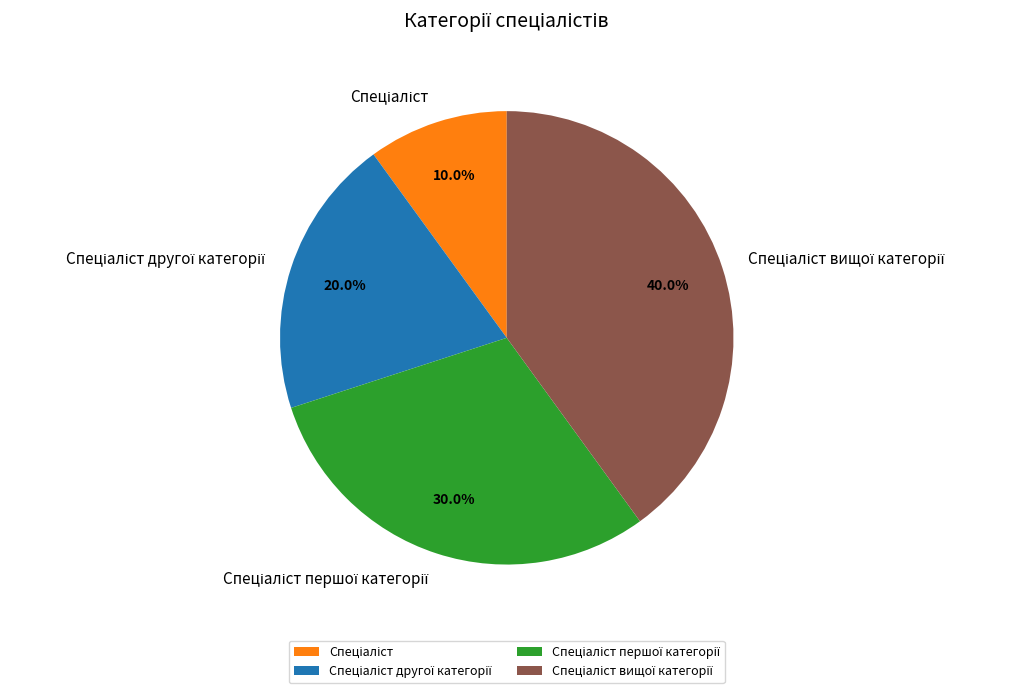

Is there a majority slice in this chart?

No